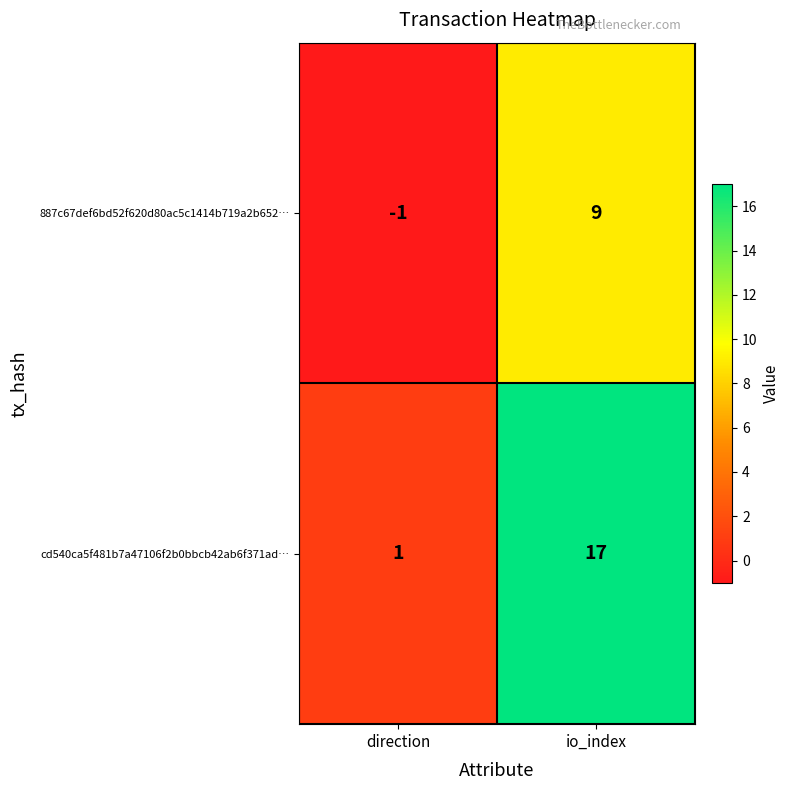

Count the number of data series in this chart.

2